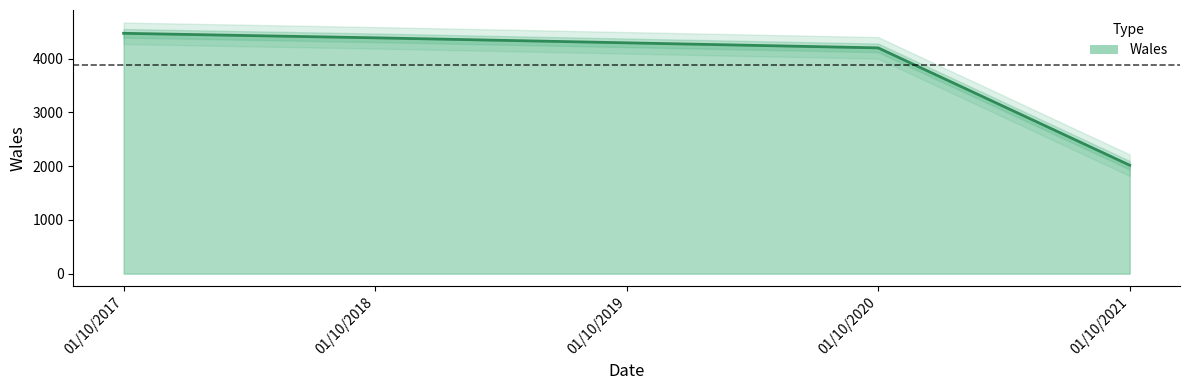

What is the difference between the maximum and minimum values?

2454